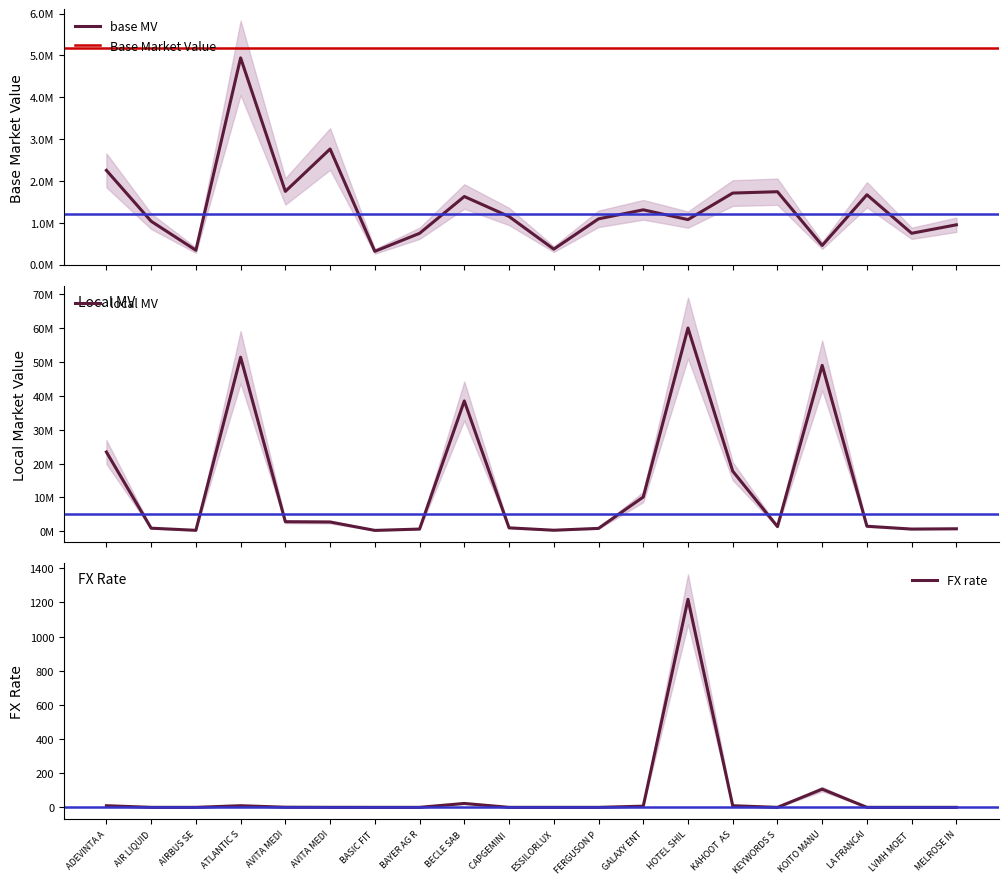

What position from the left is HOTEL SHILLA CO LTD?

14